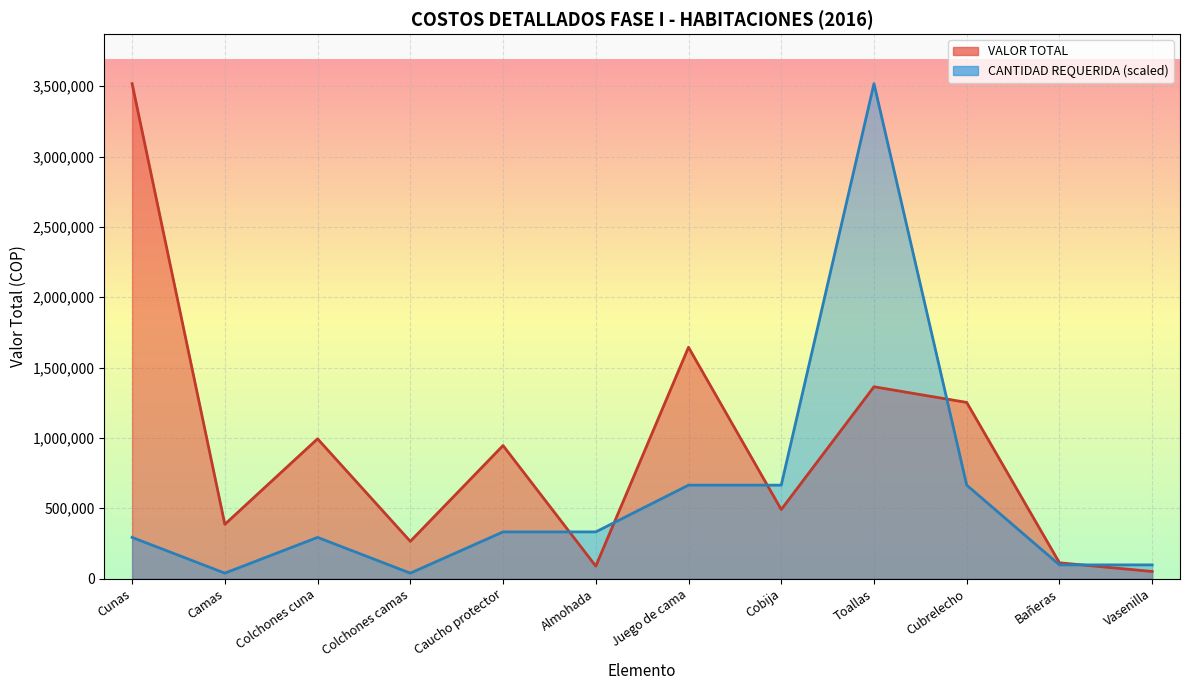

At which category is the sum across all series the highest?

Toallas